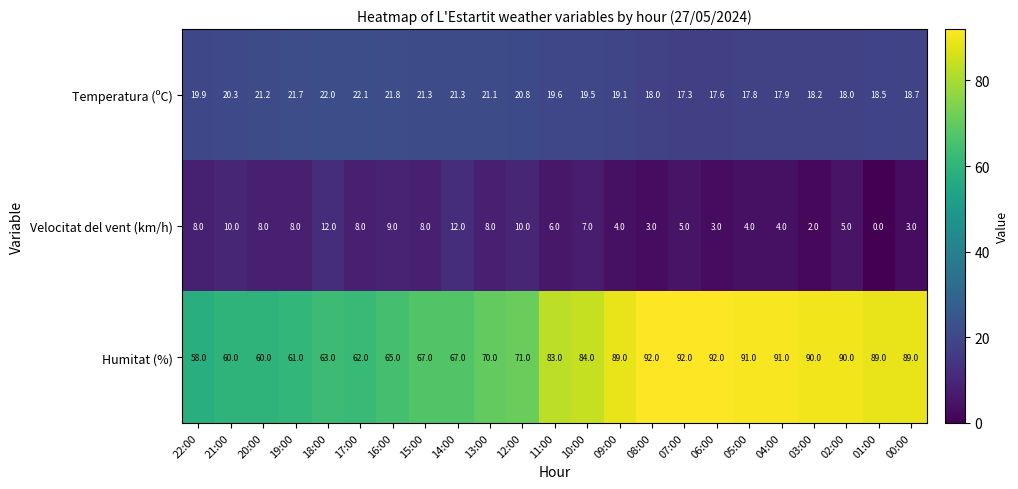

Read the Temperatura (ºC) value at 16:00.

21.8